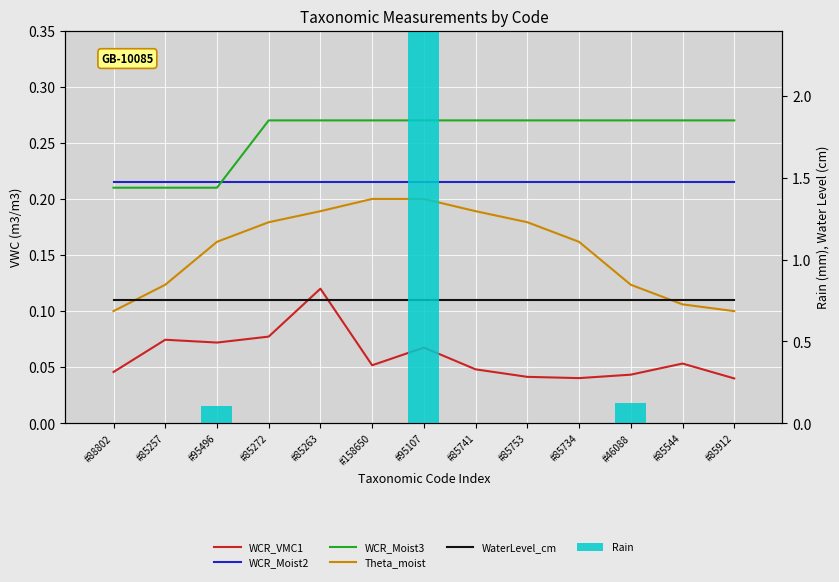

At how many categories does at least one series exceed 1?

1